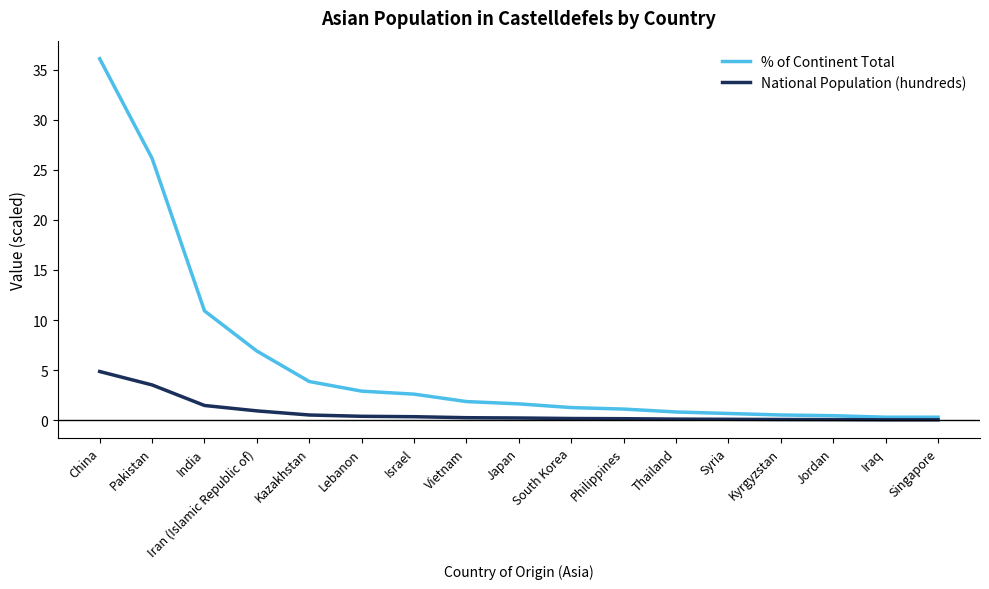

How many distinct data groups are displayed?

2